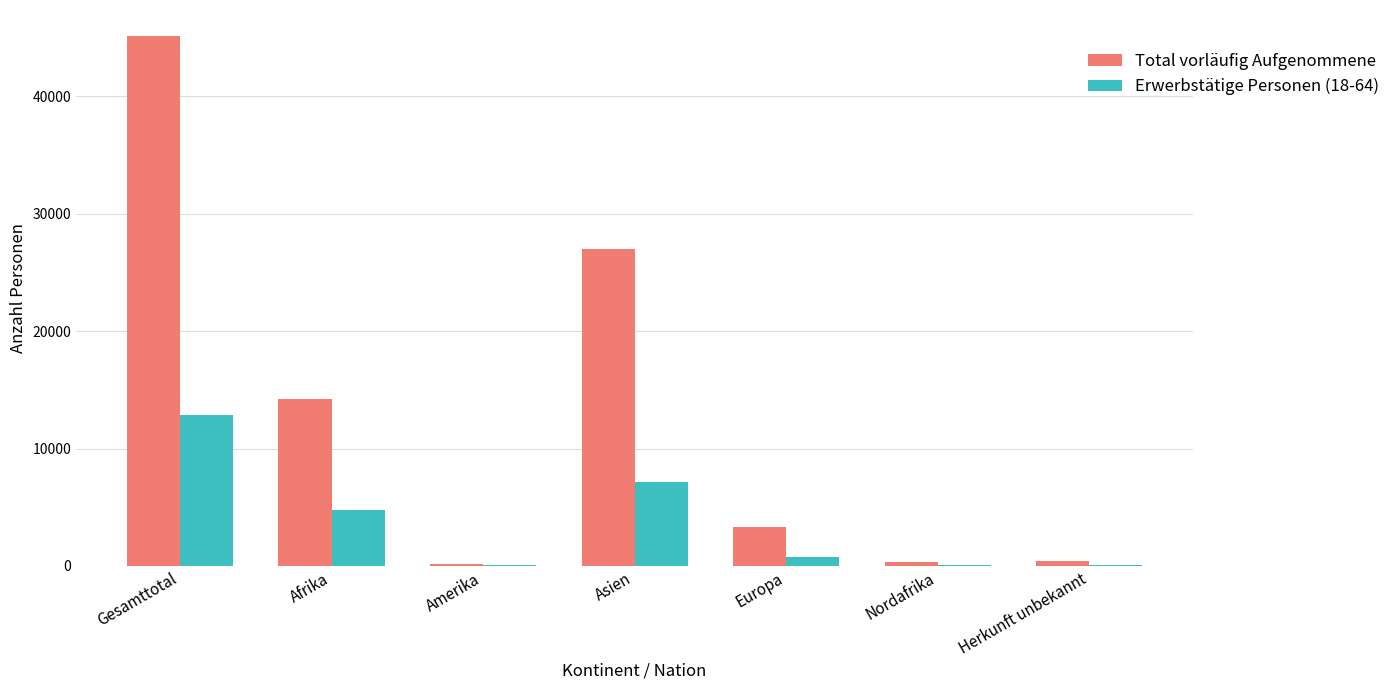

How many categories are shown in the chart?

7